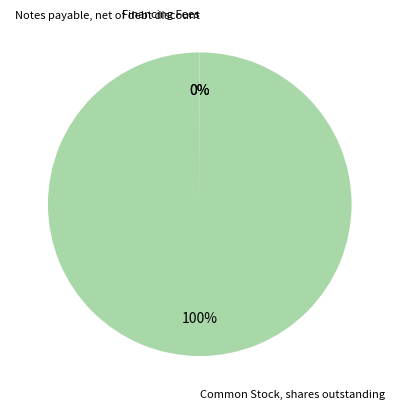

To the nearest percent, what is the average slice percentage?

33%